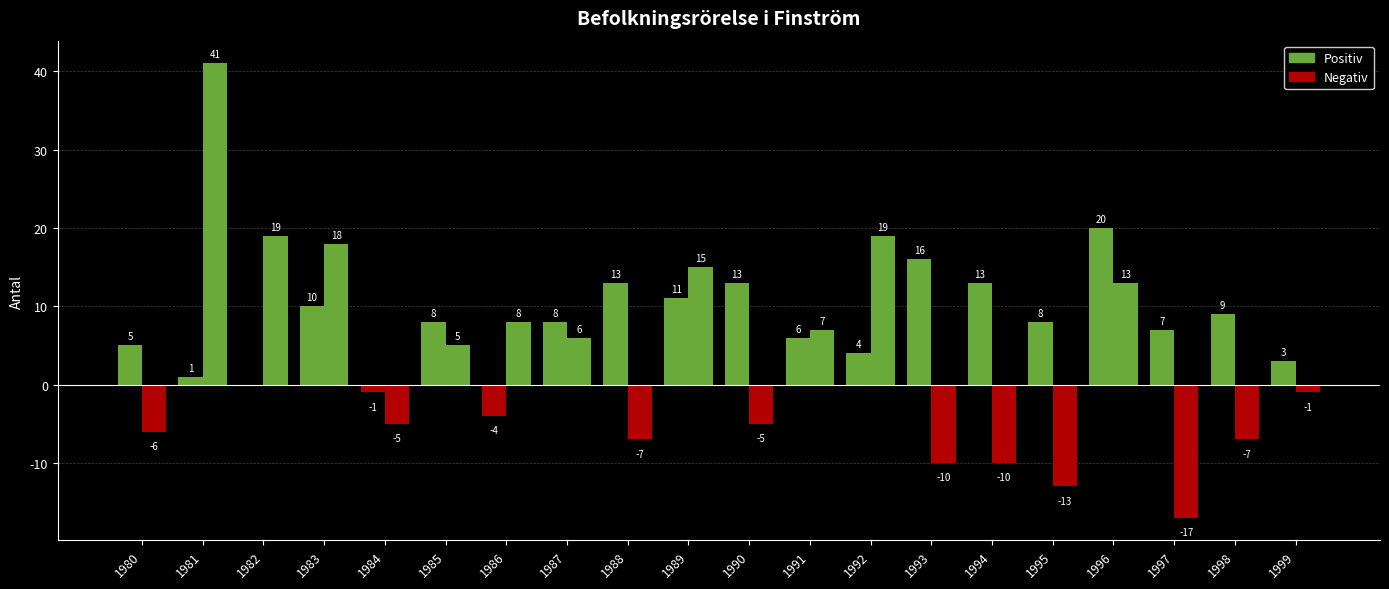

How many groups of bars are there?

20